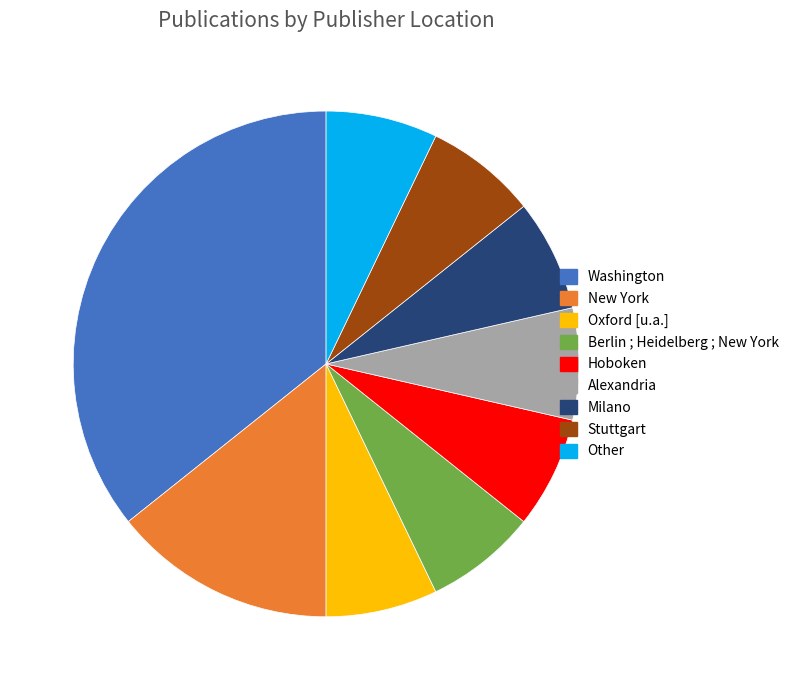

Is New York the majority of the pie?

No